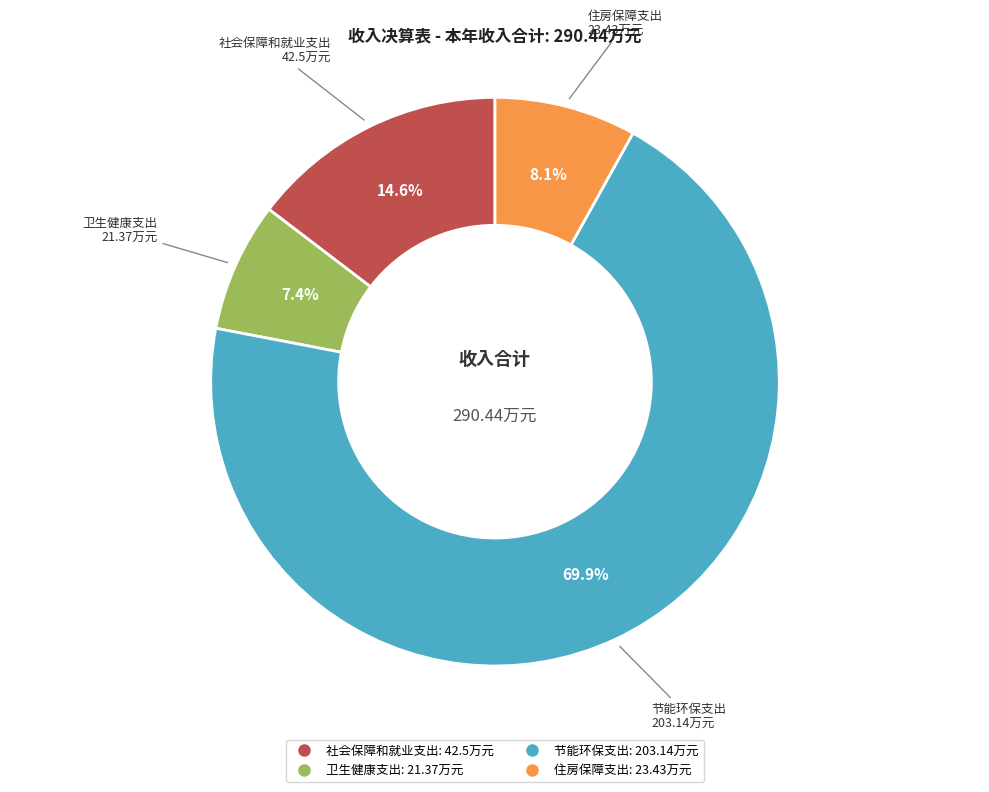

True or false: 卫生健康支出 accounts for 16% of the total.

False